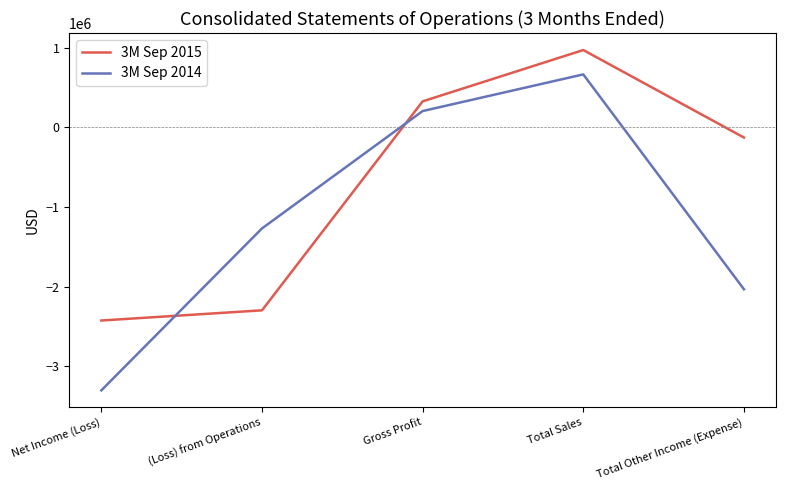

Where do 3M Sep 2015 and 3M Sep 2014 first cross each other?

Net Income (Loss) and (Loss) from Operations